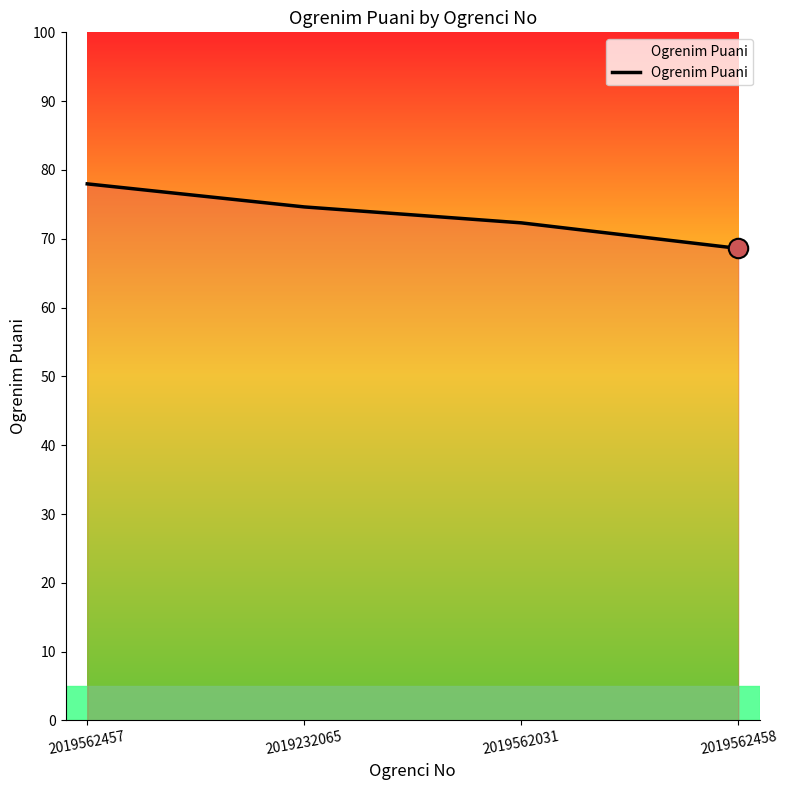

What position from the right is 2019562457?

4